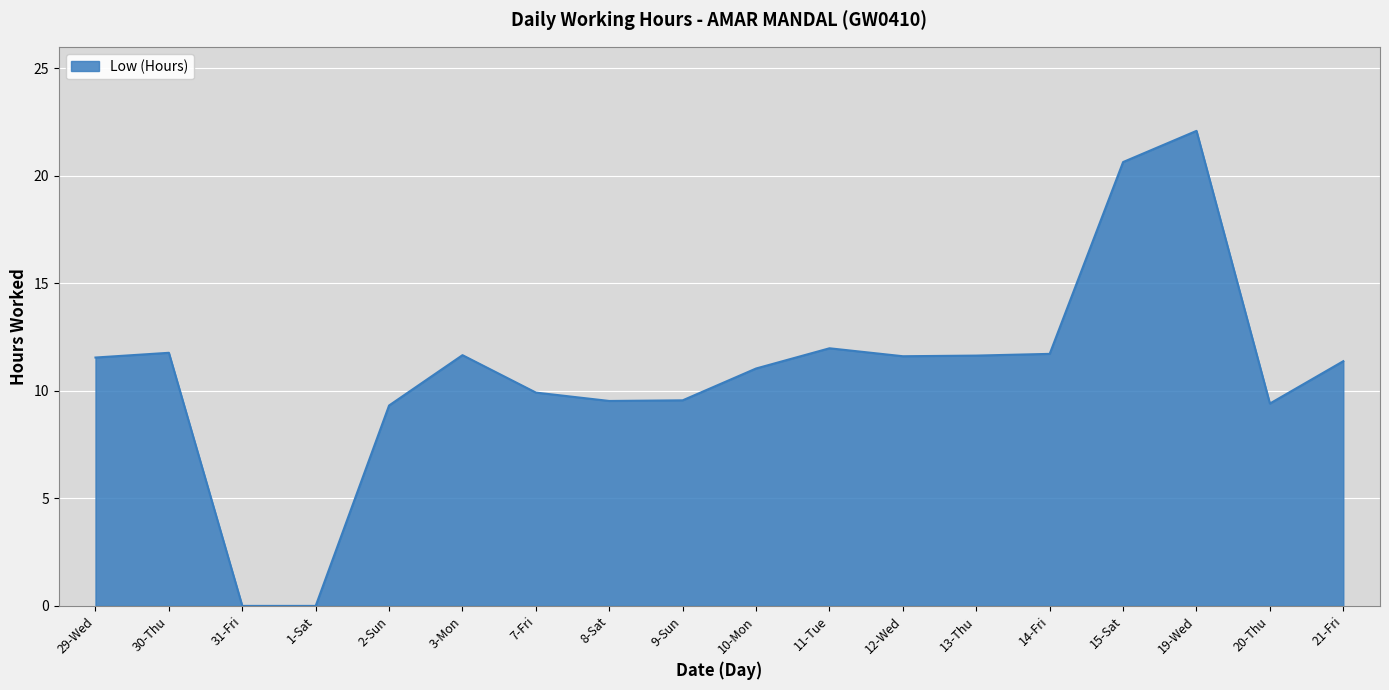

True or false: there are more than 2 points higher than both neighbors.

True